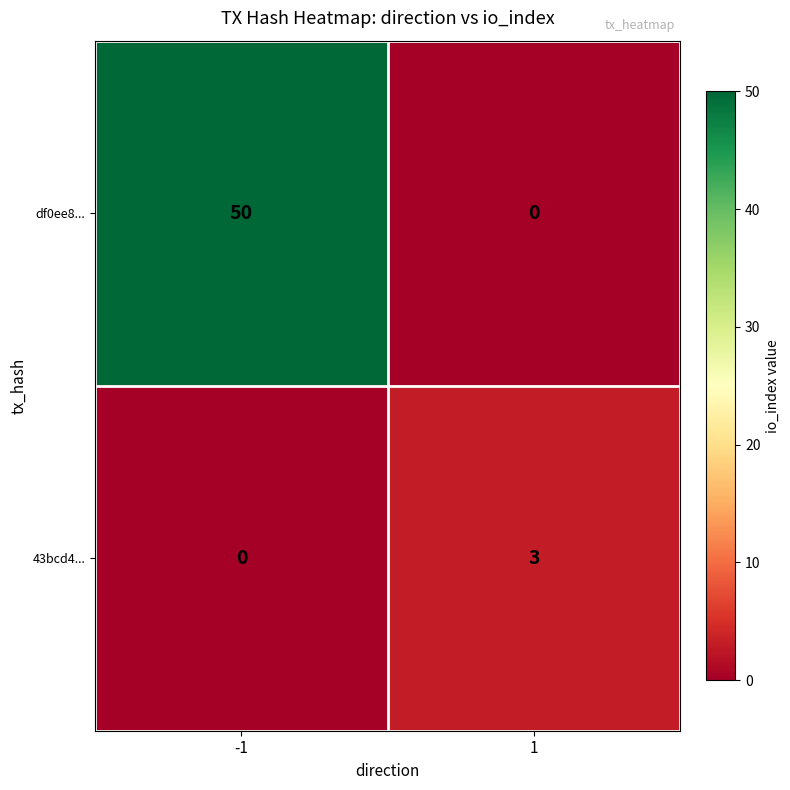

What is the sum of all df0ee8... values?

50